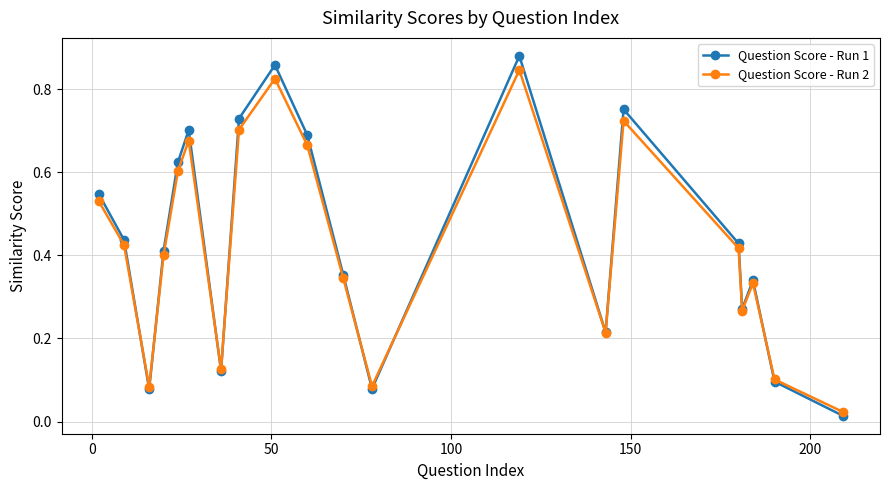

At how many categories does at least one series exceed 0?

20